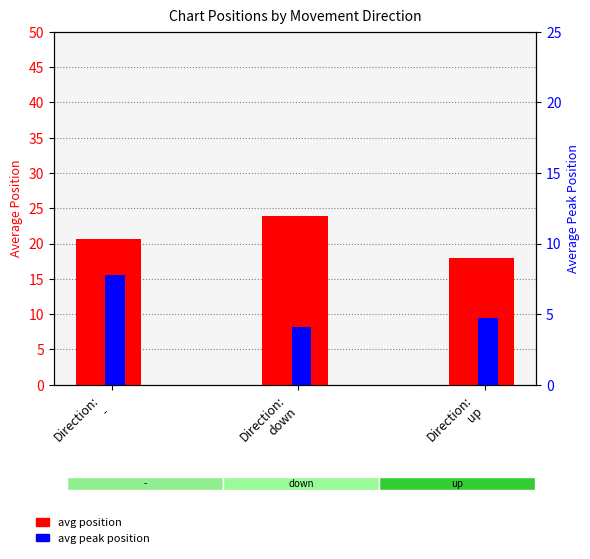

What is the highest value of the avg peak position series?

7.8